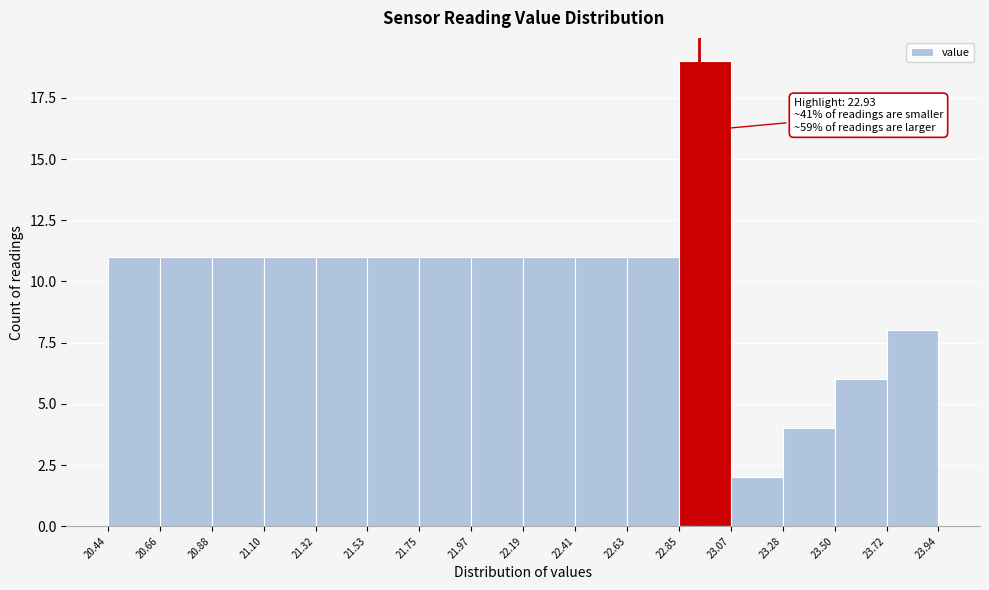

Which range on the x-axis has the tallest bar?

22.85 to 23.07